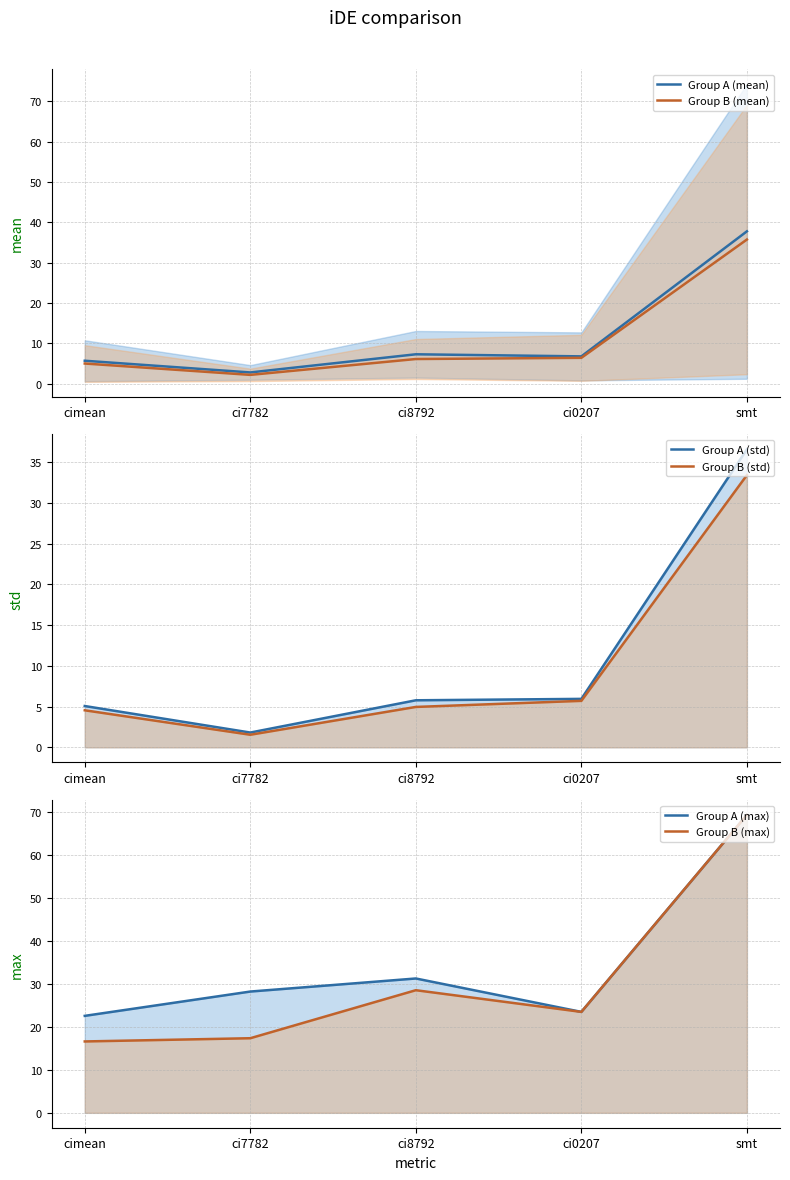

Is it true that Group A (std) equals 9.8 at ci0207?

False